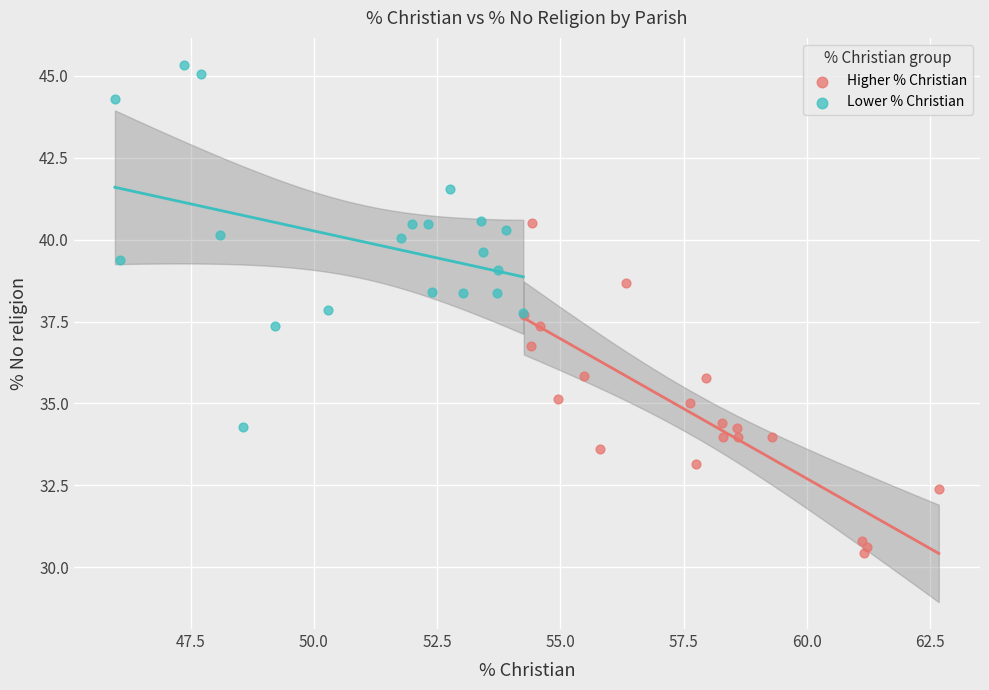

What are all the series names shown in the legend?

Higher % Christian, Lower % Christian